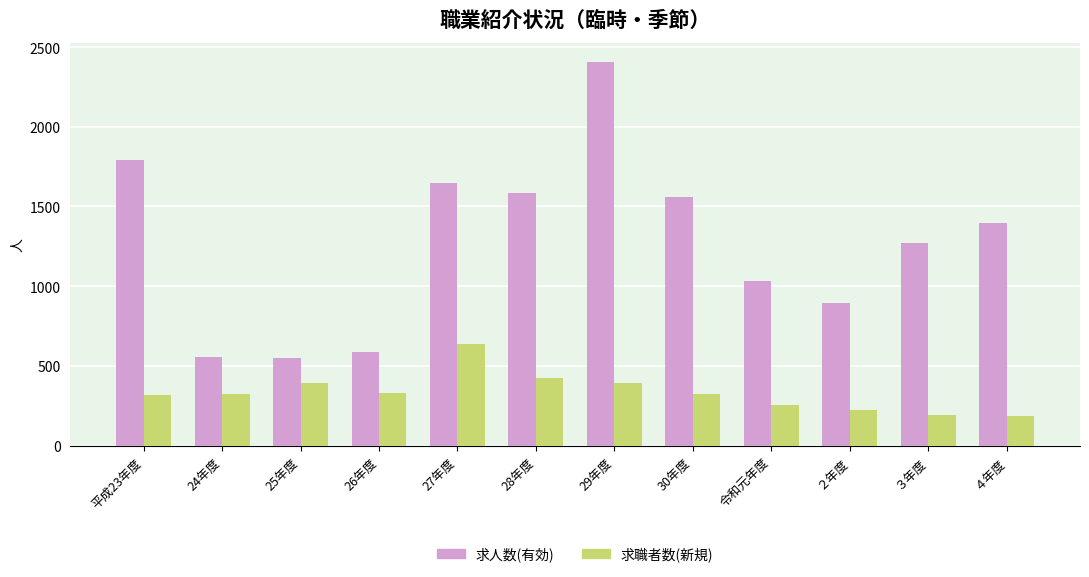

How many categories are shown in the chart?

12